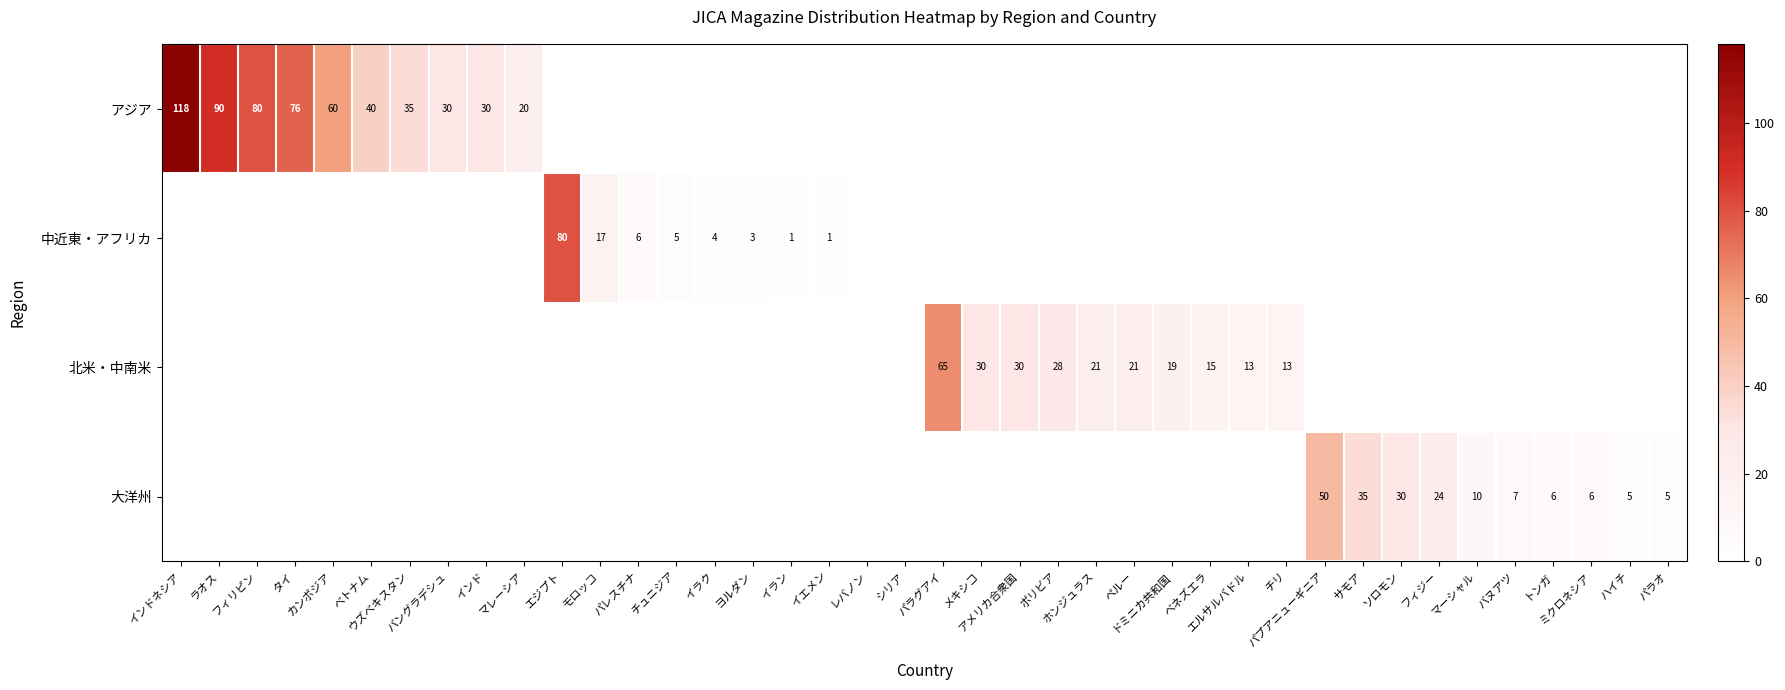

Between パラグアイ and ボリビア, which series saw the biggest shift?

北米・中南米